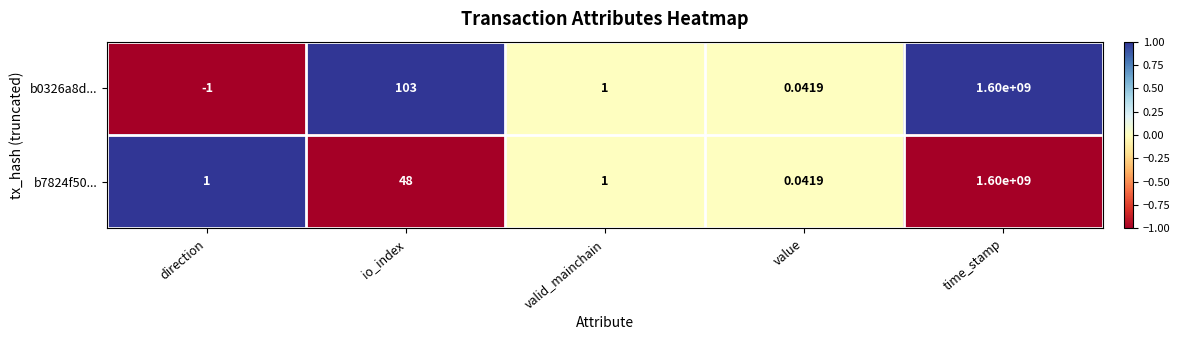

Is the value of b7824f50... at direction greater than the value of b0326a8d... at io_index?

No